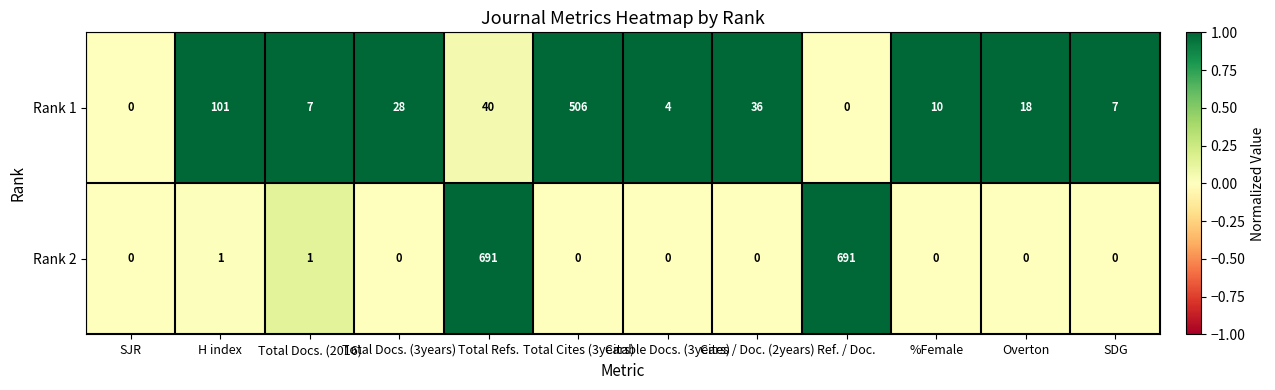

Between H index and SDG, which series saw the biggest shift?

Rank 1